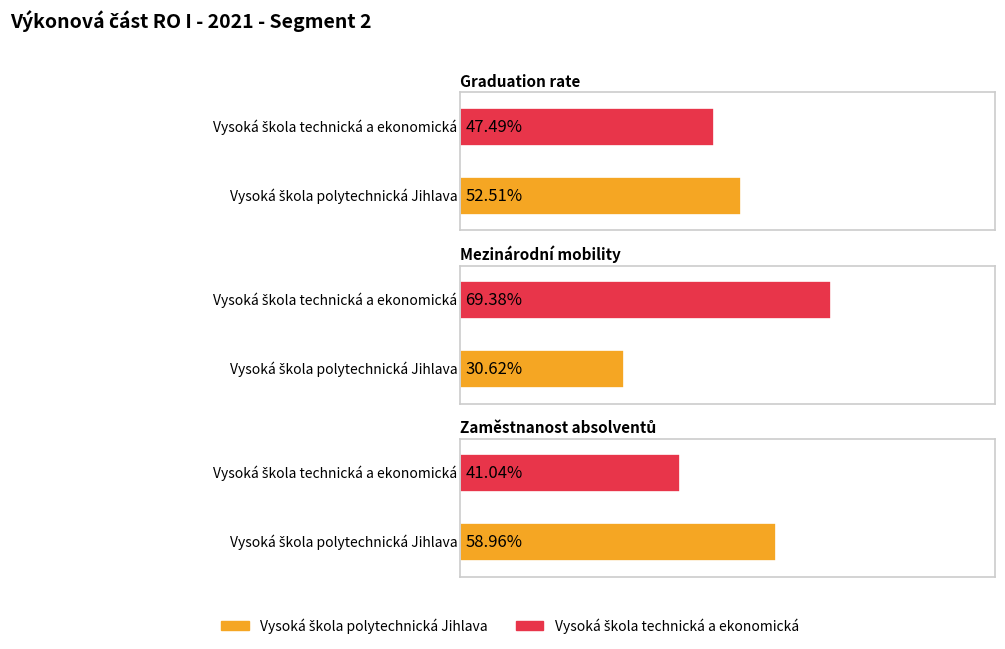

The value of Graduation rate at Vysoká škola polytechnická Jihlava is 0.5. True or false?

True